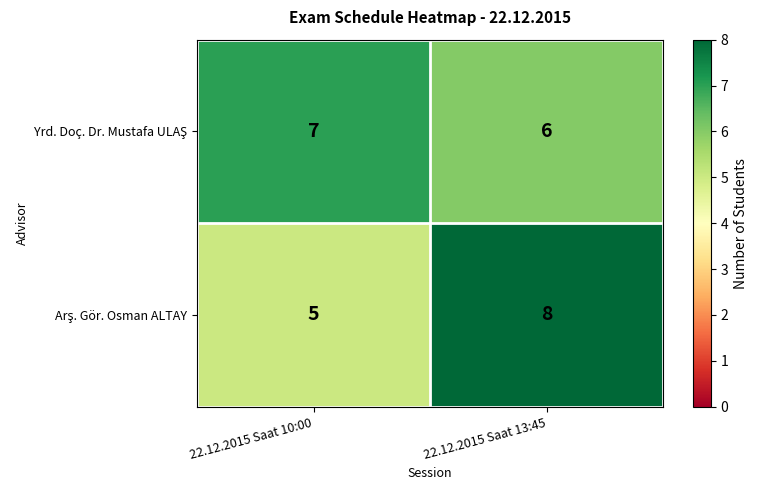

At which category is the sum across all series the highest?

22.12.2015 Saat 13:45